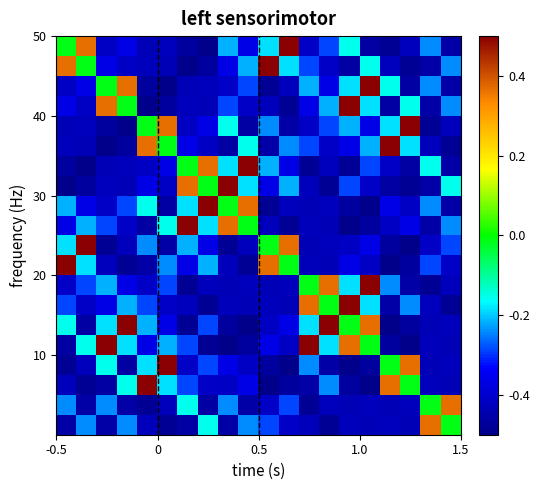

What is the smallest value displayed?

-0.5